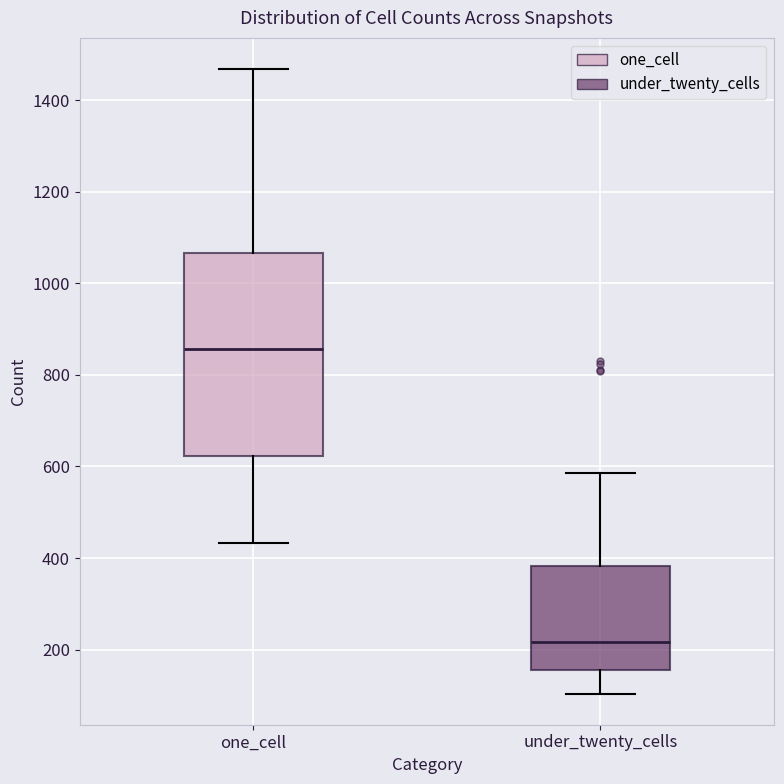

Reading left to right, read every box against the y-axis: the position of its median line, the range the box covers, and the ends of its whiskers. The values are not printed on the chart, so give them approximately, as read against the axis.

one_cell: median 860, box 620 to 1060, whiskers 440 to 1460
under_twenty_cells: median 220, box 160 to 380, whiskers 100 to 580